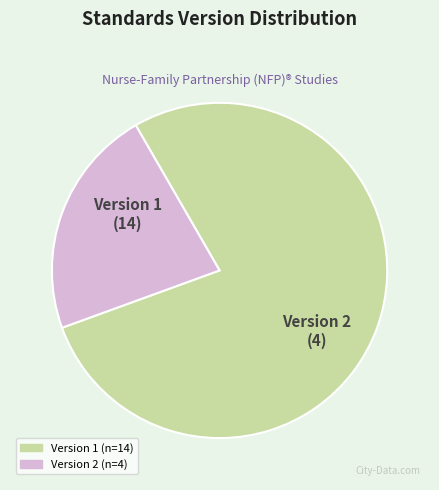

Do Version 2 and Version 1 together represent more than half of the pie?

Yes